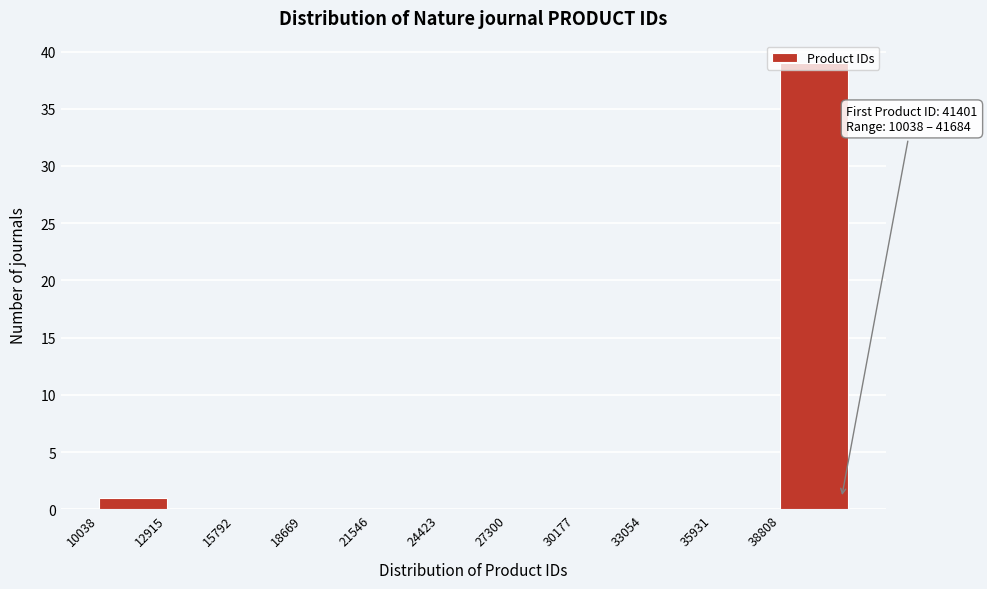

Over which range of the x-axis is the bar tallest?

39000 to 41500